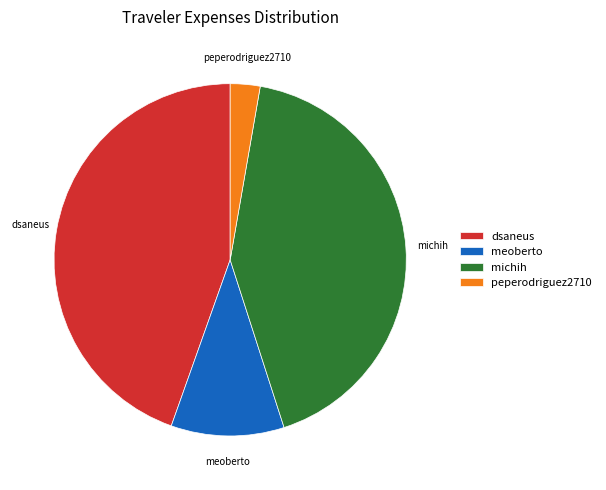

Do michih and dsaneus together represent more than half of the pie?

Yes